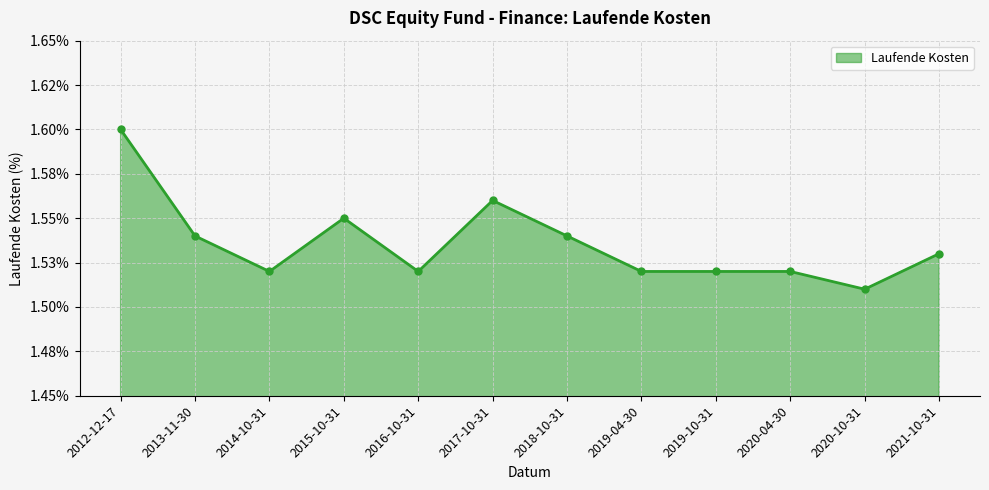

What is the average value?

1.5